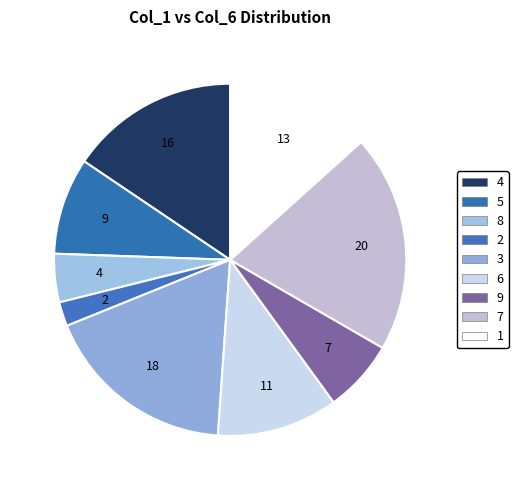

The 1 slice represents 16% of the pie. True or false?

False